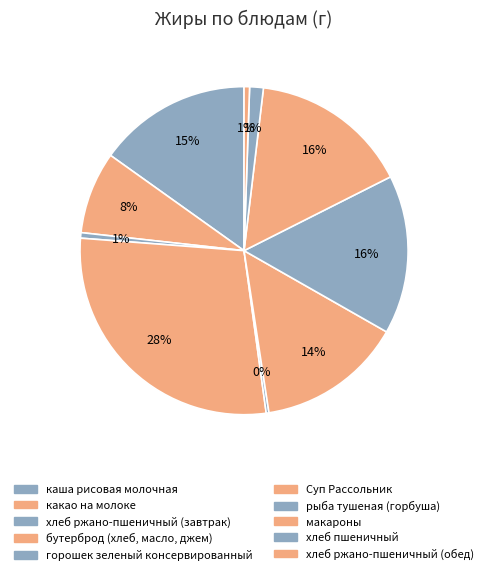

What is the change in value from хлеб ржано-пшеничный (завтрак) to Суп Рассольник?

+5.1